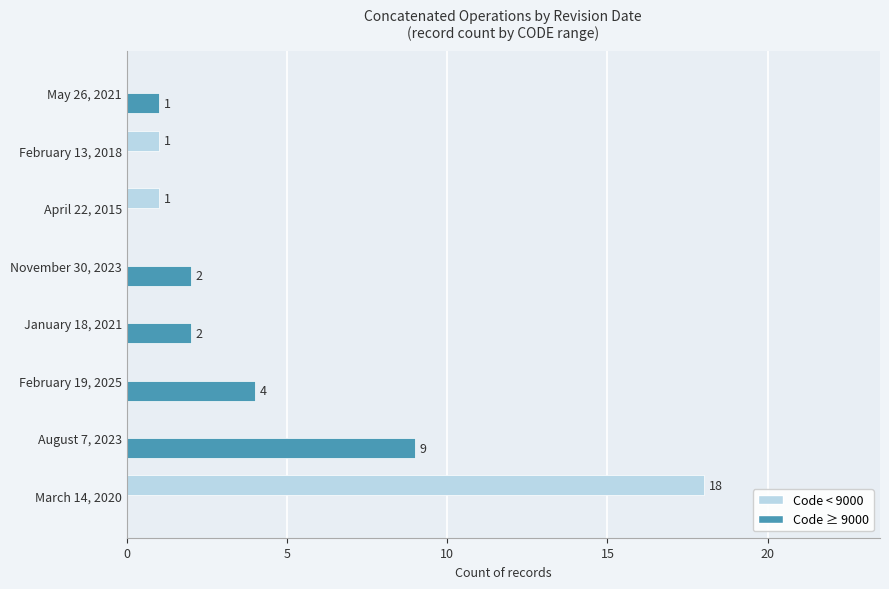

What is the total value across all series at March 14, 2020?

18